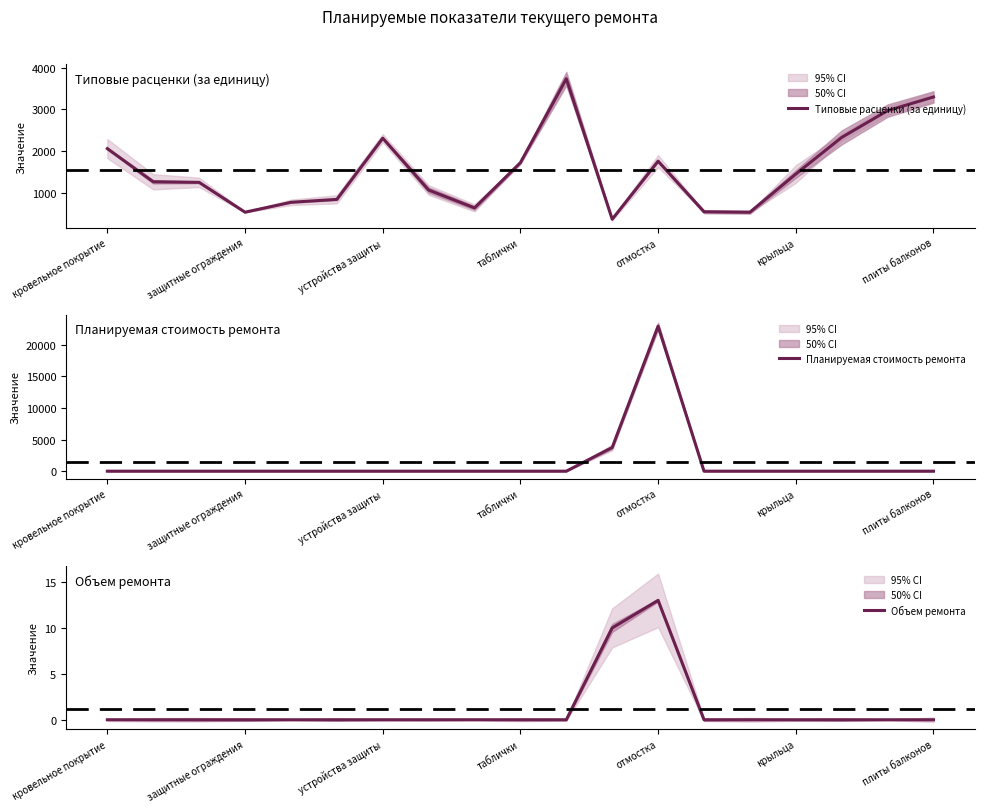

The value of Планируемая стоимость ремонта at 11 is 3742.2. True or false?

True